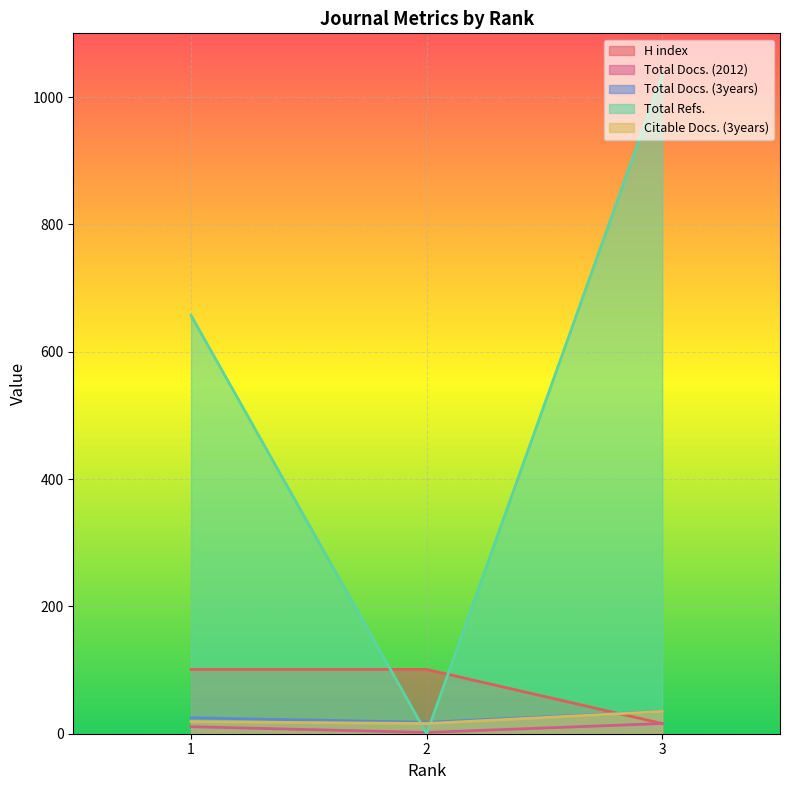

Rank the series at 1 from highest to lowest value.

Total Refs., H index, Total Docs. (3years), Citable Docs. (3years), Total Docs. (2012)